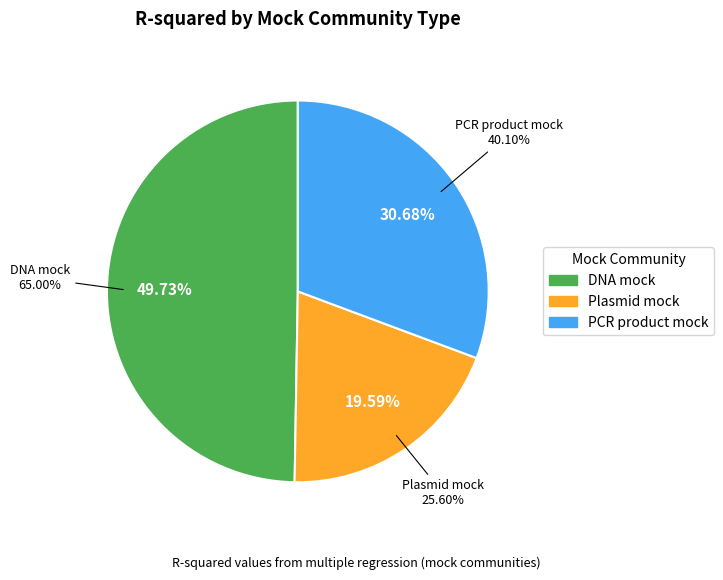

To the nearest percent, what is the difference between the PCR product mock and DNA mock slice percentages?

19%